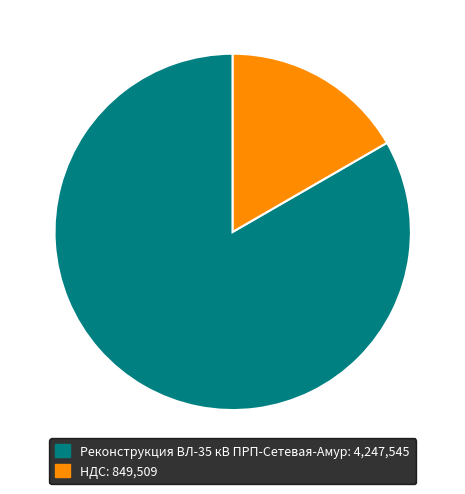

Rank the categories by value from highest to lowest.

Реконструкция ВЛ-35 кВ ПРП-Сетевая-Амур, НДС